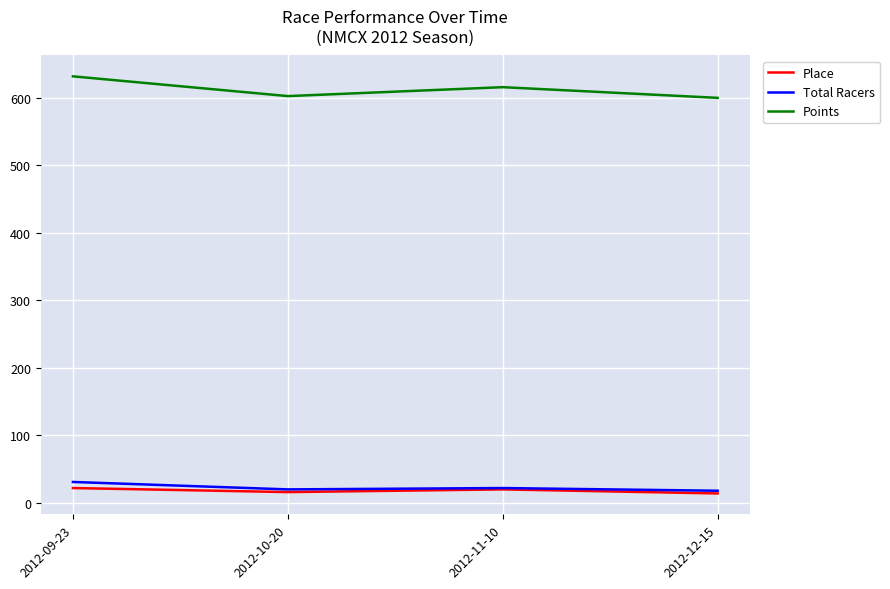

What is the total value across all series at 2012-12-15?

631.8